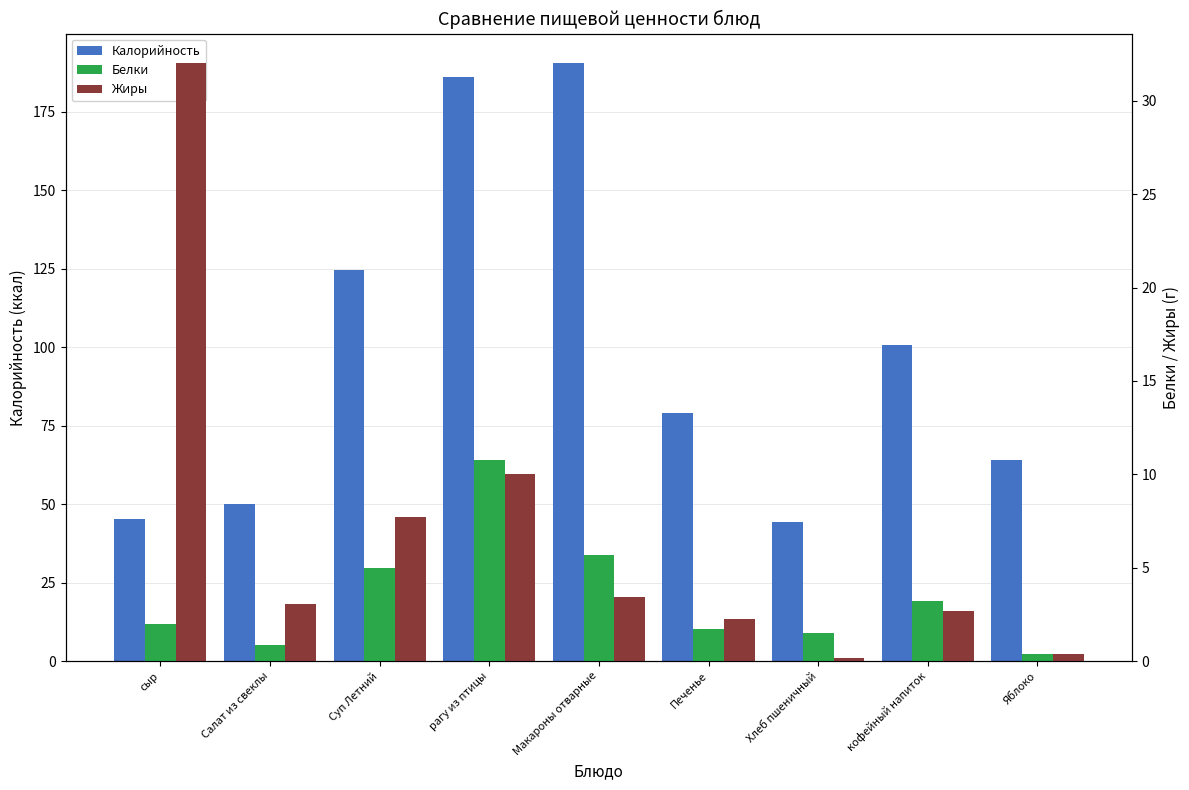

How many series are shown in this chart?

3